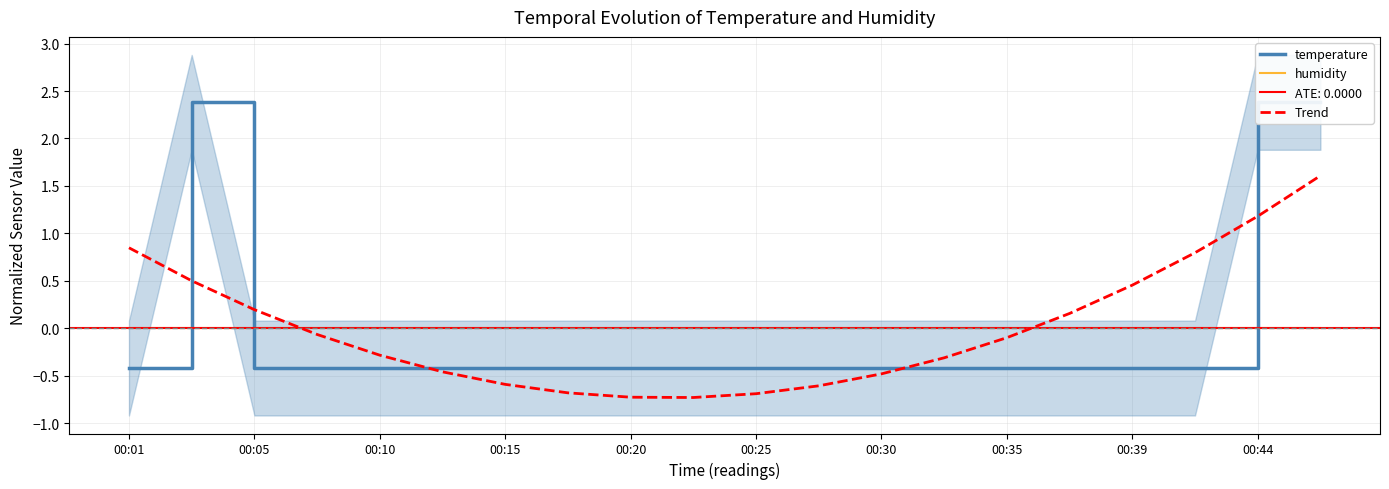

Does the chart have visible grid lines?

Yes